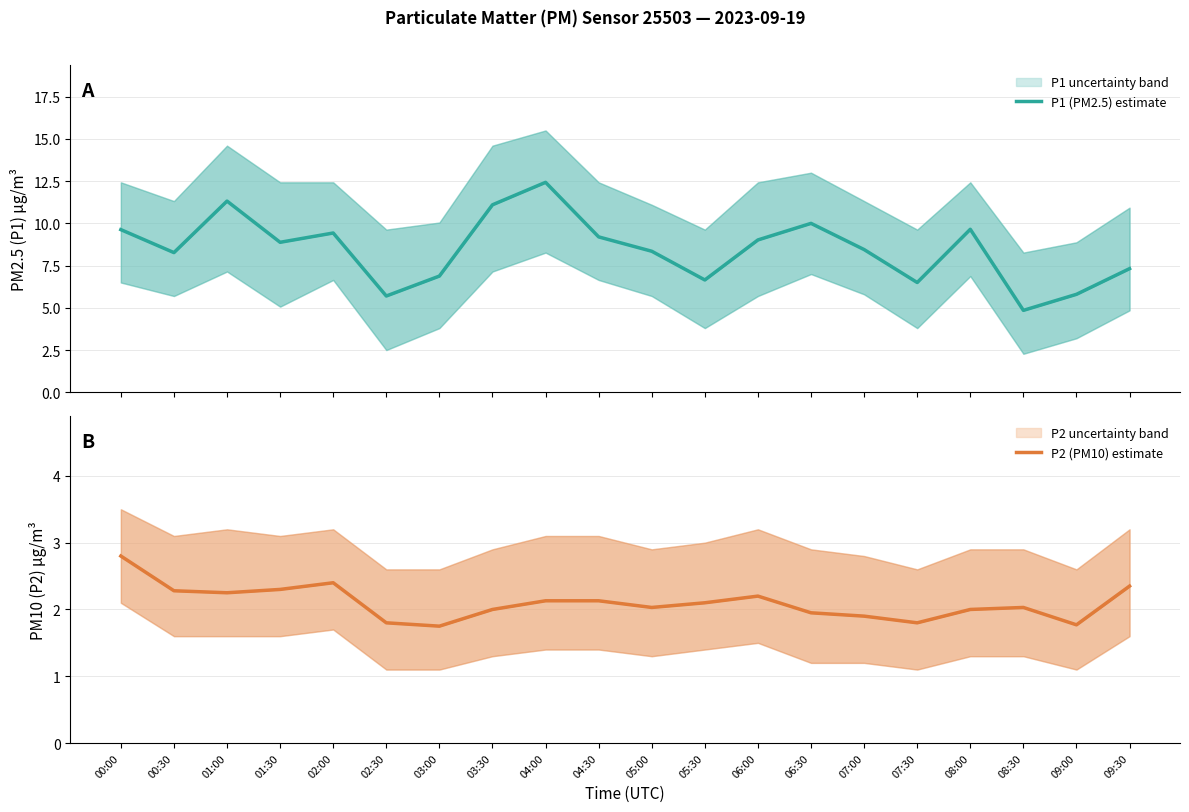

Does the chart have visible grid lines?

Yes